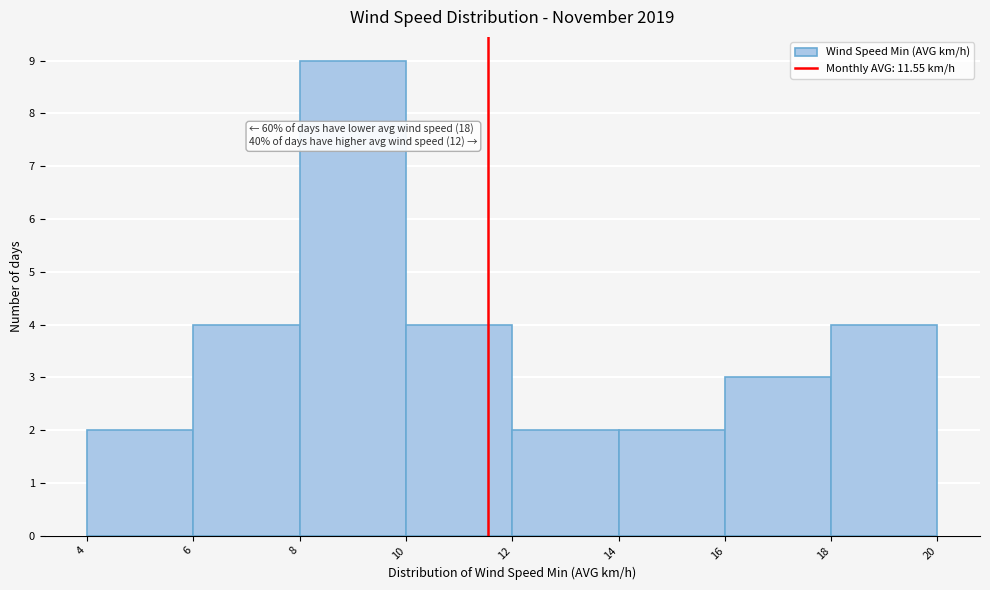

Which range on the x-axis has the tallest bar?

8 to 10